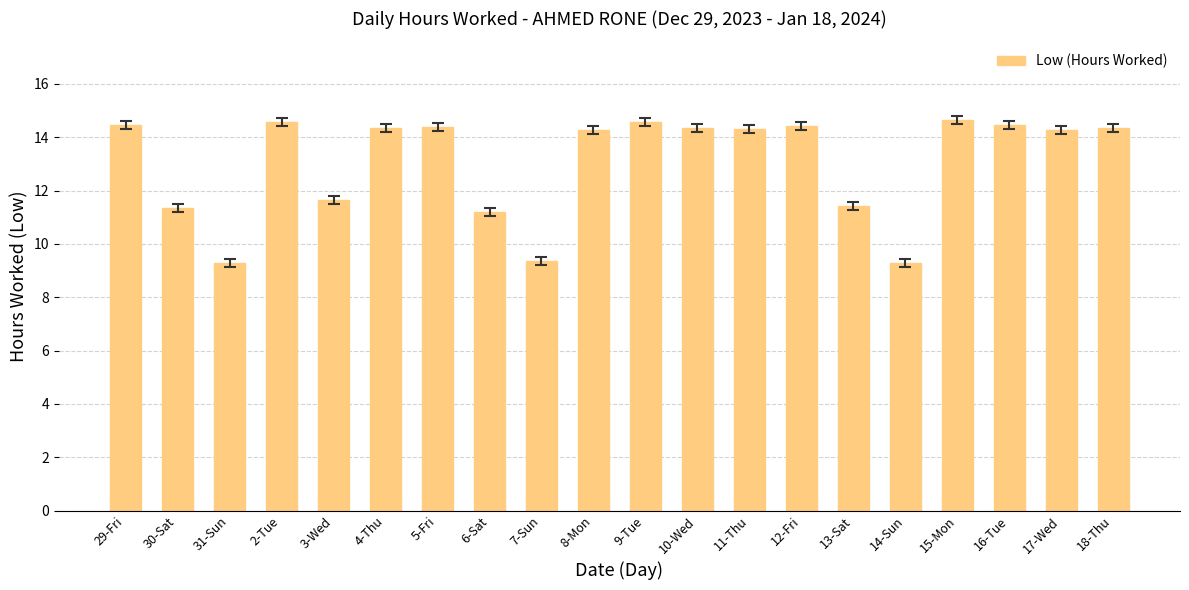

Where does the data first go above 14?

29-Fri